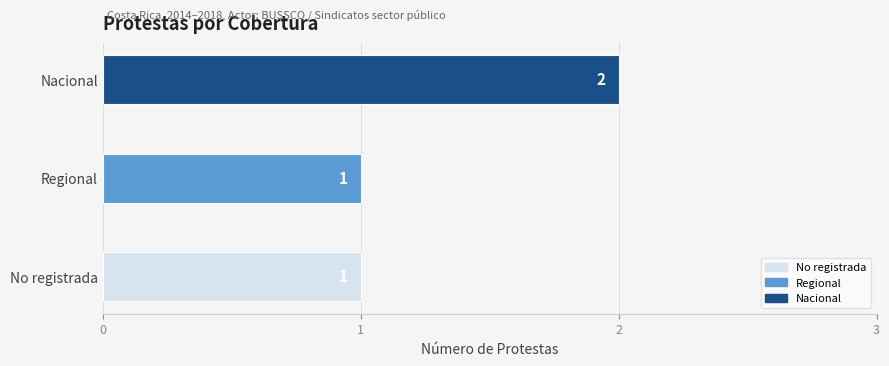

How many bars are there in total?

3